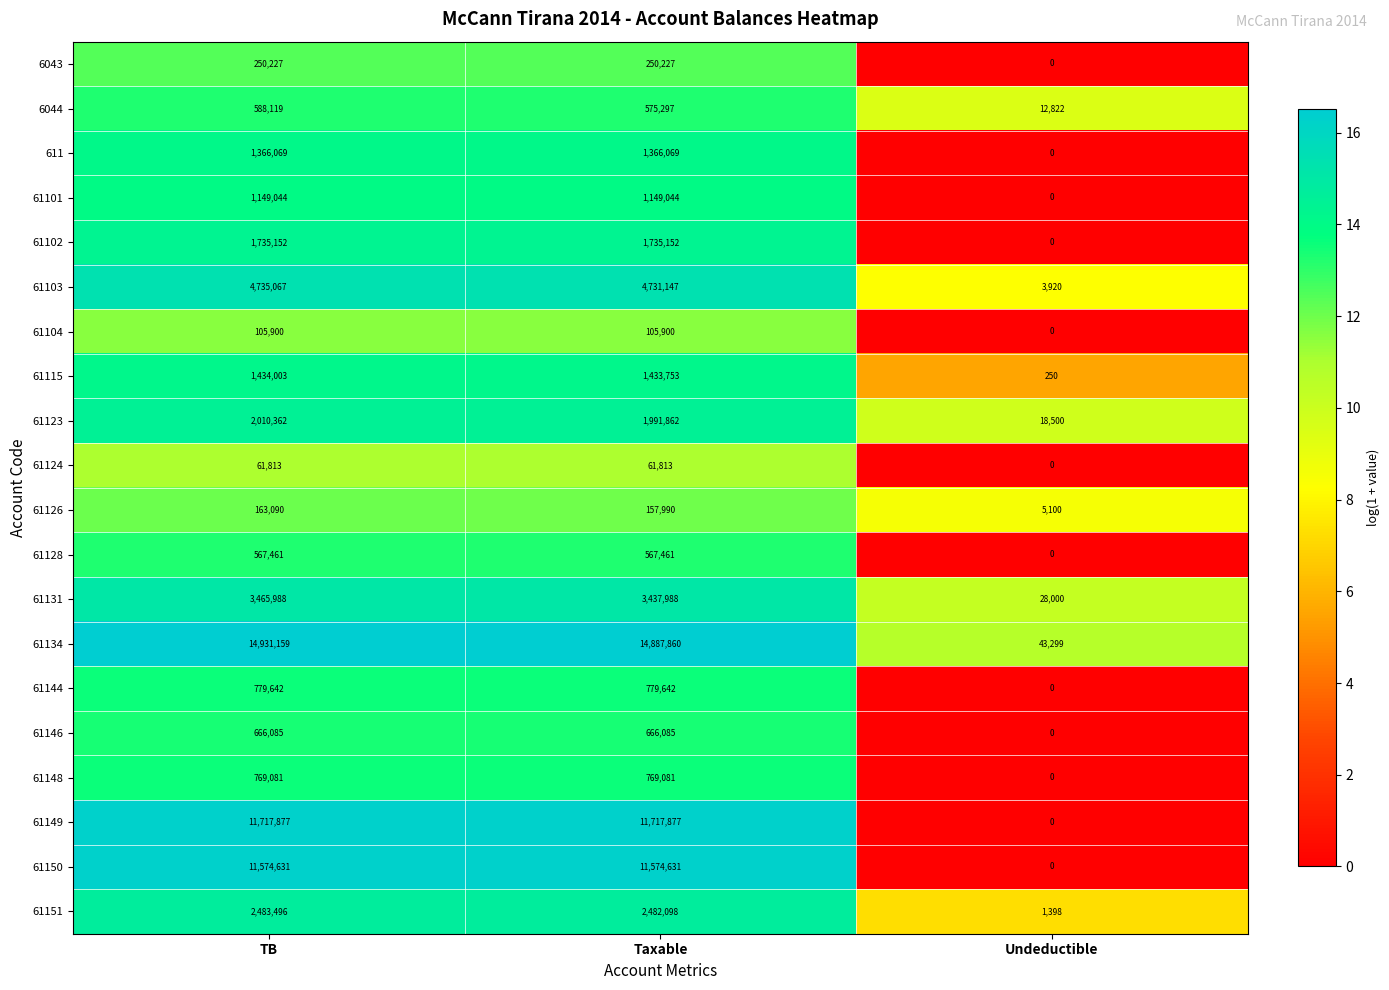

List the series in order of their peak value, lowest first.

61124, 61104, 61126, 6043, 61128, 6044, 61146, 61148, 61144, 61101, 611, 61115, 61102, 61123, 61151, 61131, 61103, 61150, 61149, 61134